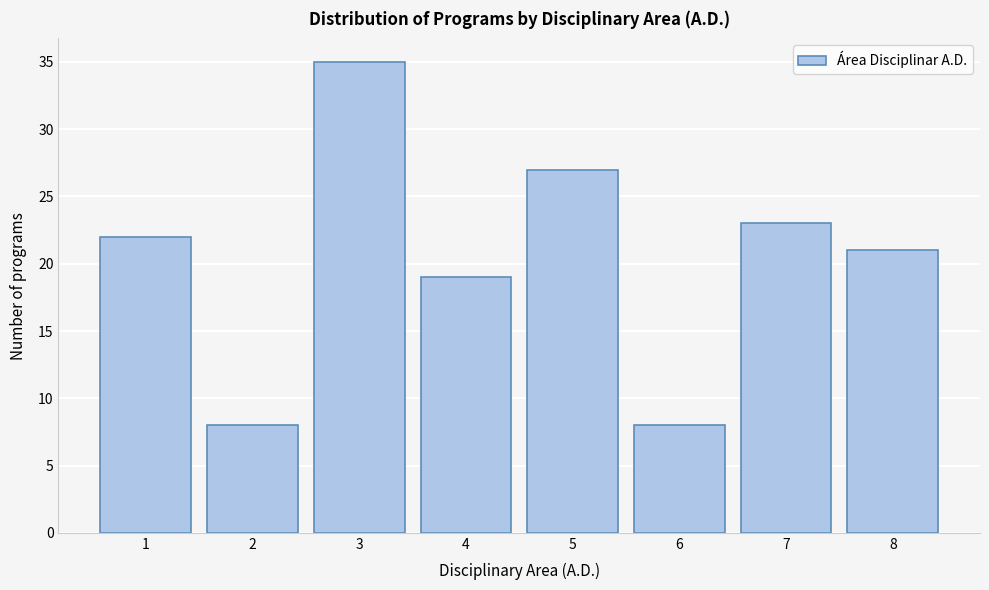

Reading right to left, extract all data points from this chart.

21	23	8	27	19	35	8	22